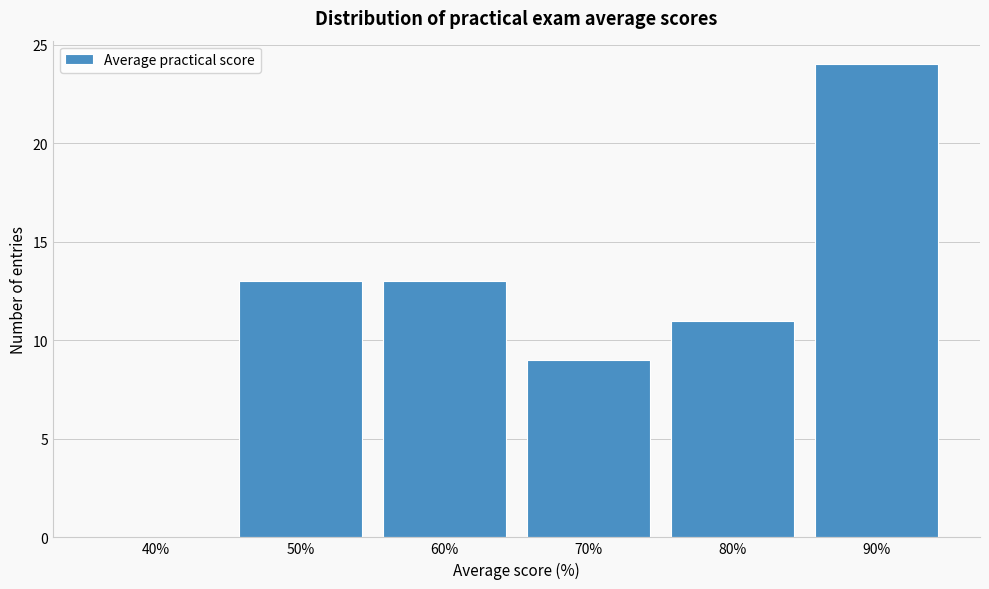

Reading left to right, what are all the values shown in this chart?

40%=0	50%=13	60%=13	70%=9	80%=11	90%=24